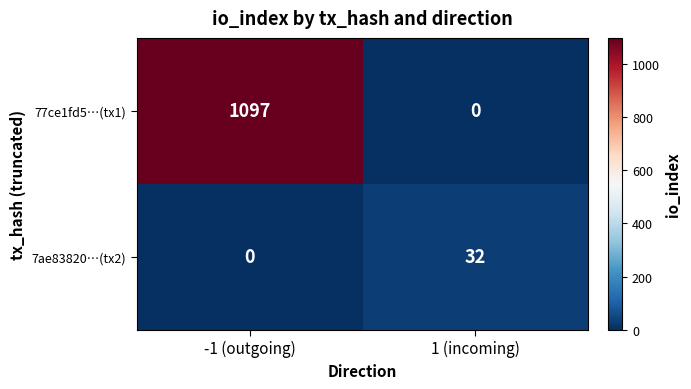

Reading left to right, list all the values displayed in this chart.

77ce1fd5…(tx1): 1097	0
7ae83820…(tx2): 0	32